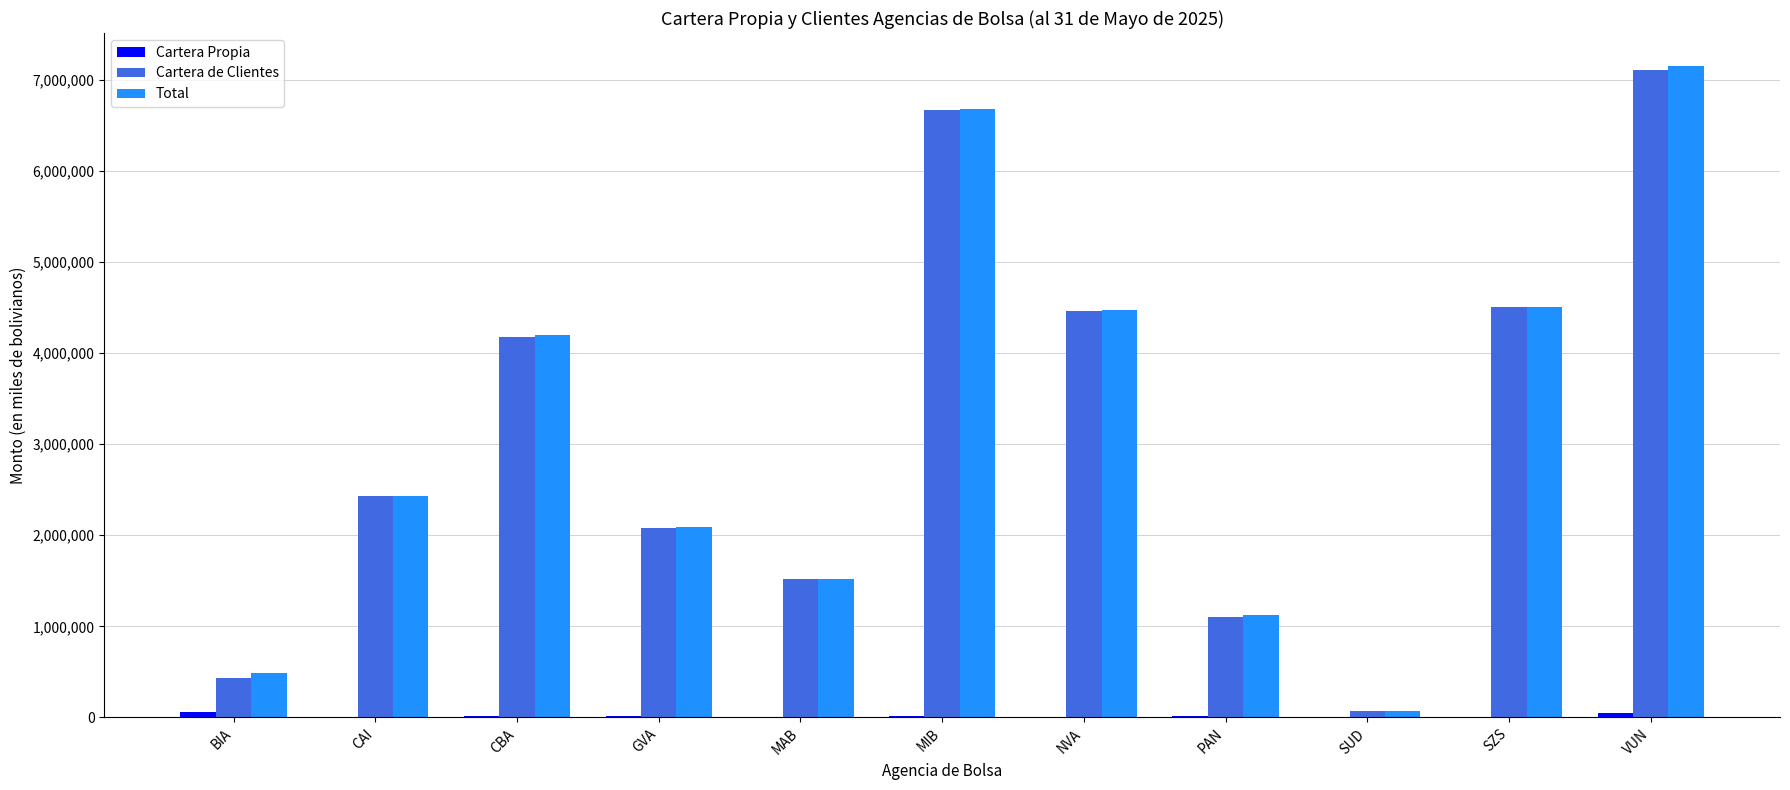

True or false: Total has a value of 2434159.4 at CAI.

True